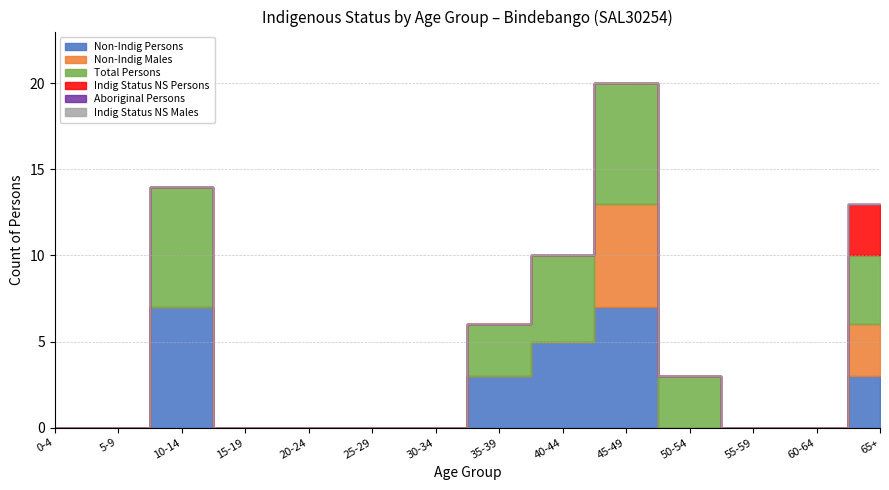

What position from the right is 65+?

1